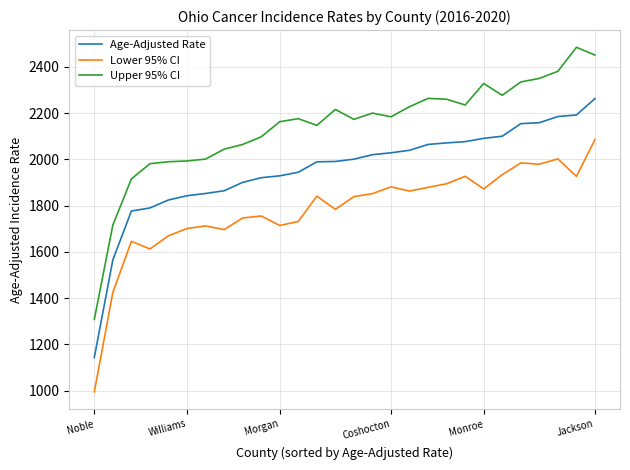

True or false: Age-Adjusted Rate and Upper 95% CI cross at least once.

False